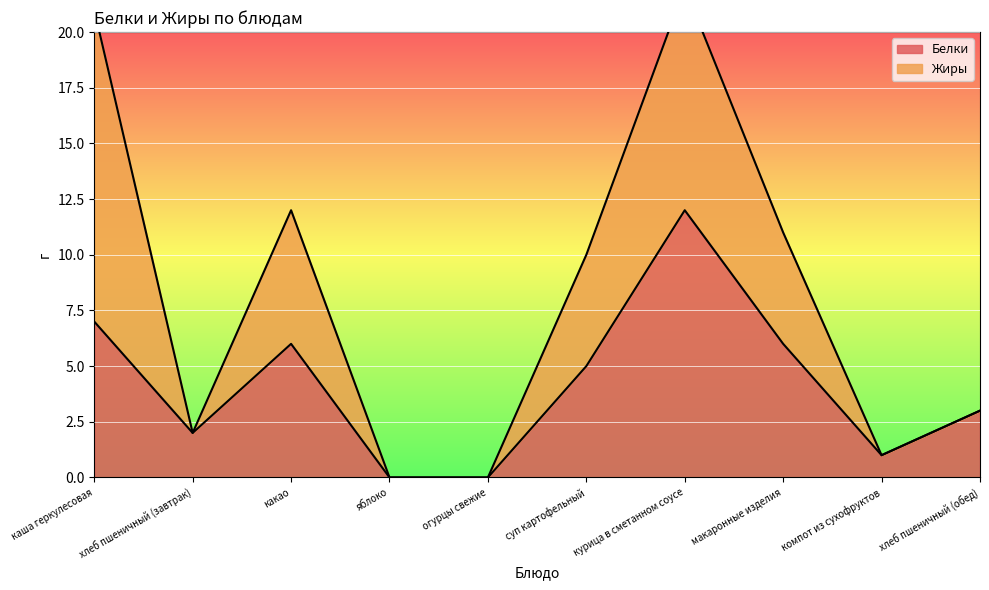

What is the label of the 6th point from the right?

огурцы свежие